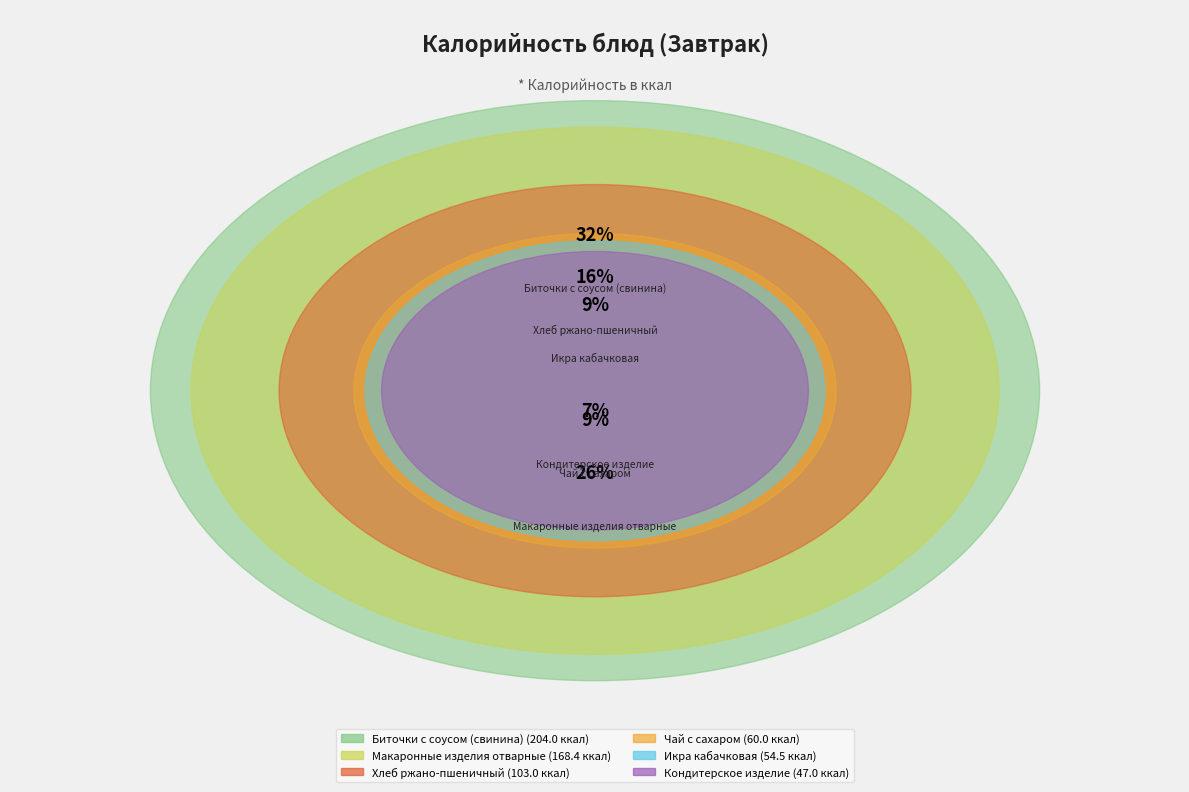

Is it true that Икра кабачковая is 1% of the pie?

False